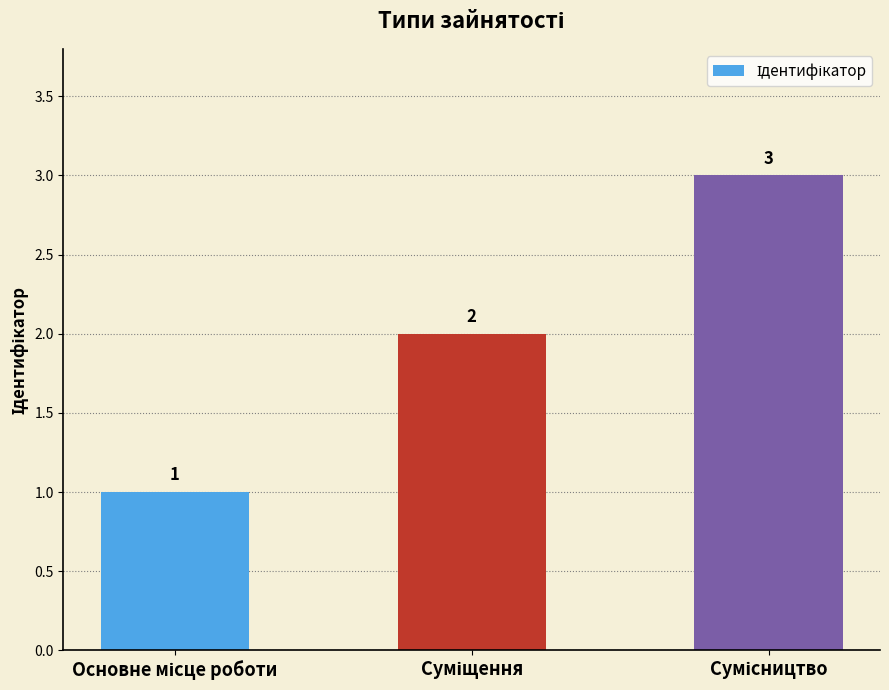

Are the bars grouped side by side (vs. stacked)?

No